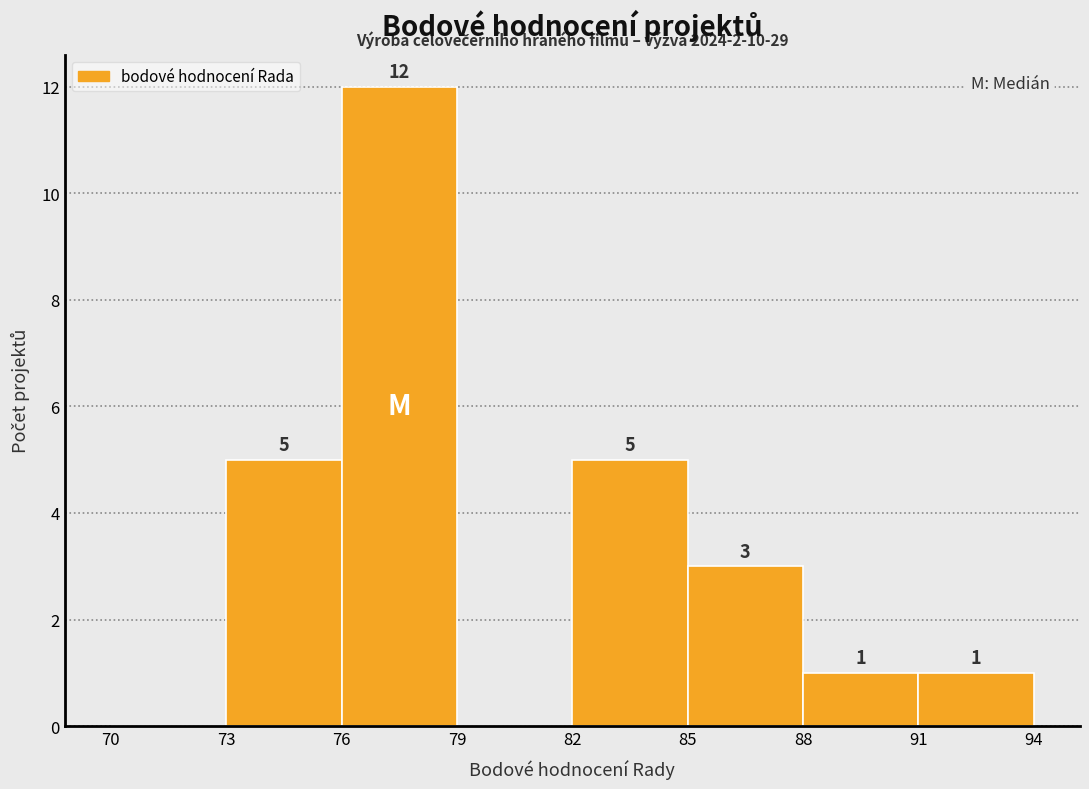

Over which range of the x-axis is the bar tallest?

76 to 79